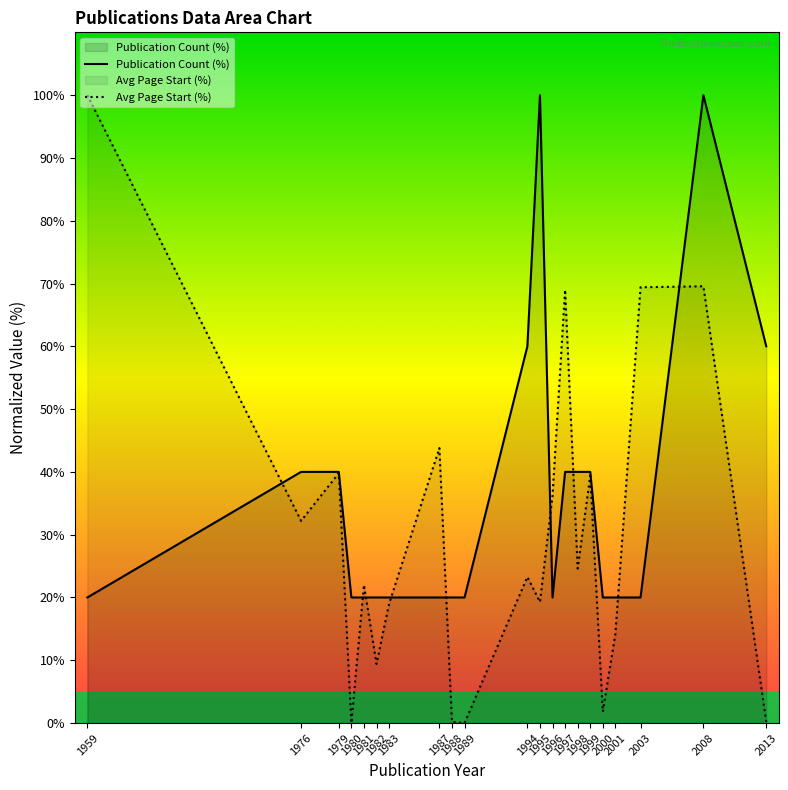

The value of Publication Count (%) at 1989 is 12.4. True or false?

False